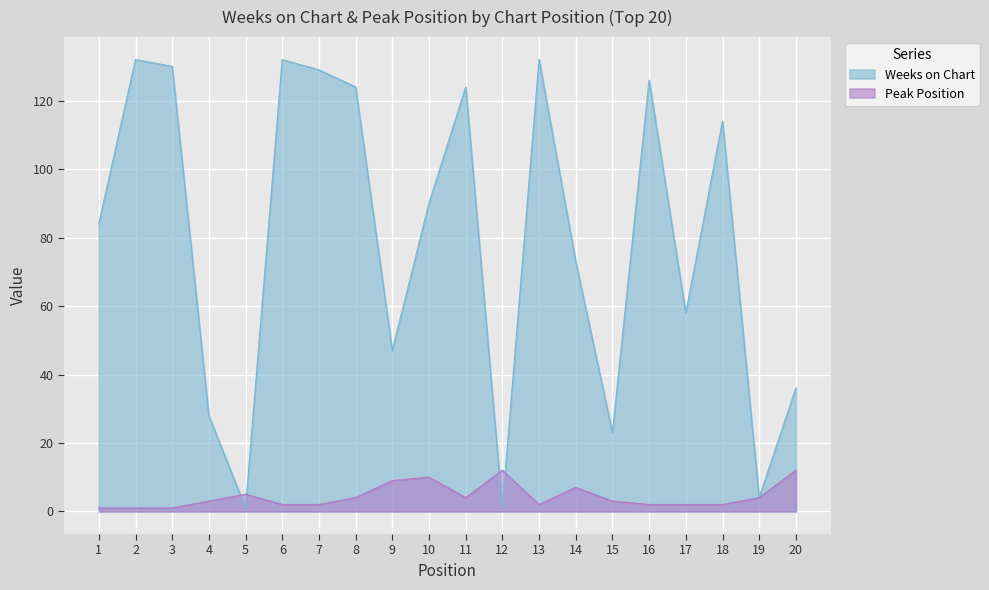

Rank the categories by Peak Position value from highest to lowest.

12, 20, 10, 9, 14, 5, 8, 11, 19, 4, 15, 6, 7, 13, 16, 17, 18, 1, 2, 3